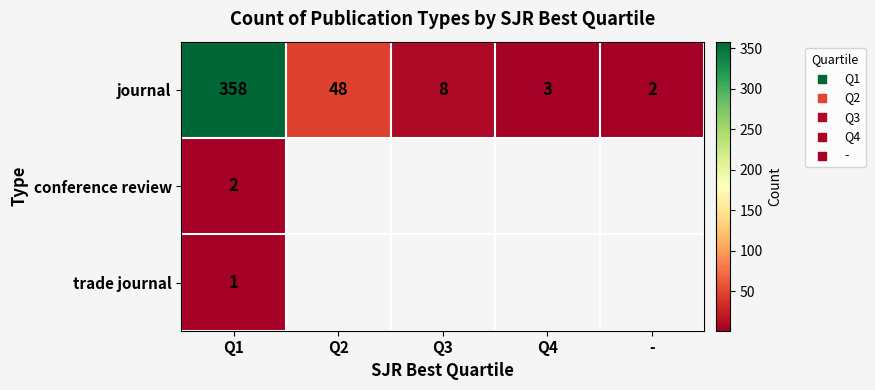

Which category has the lowest value in the journal series?

-